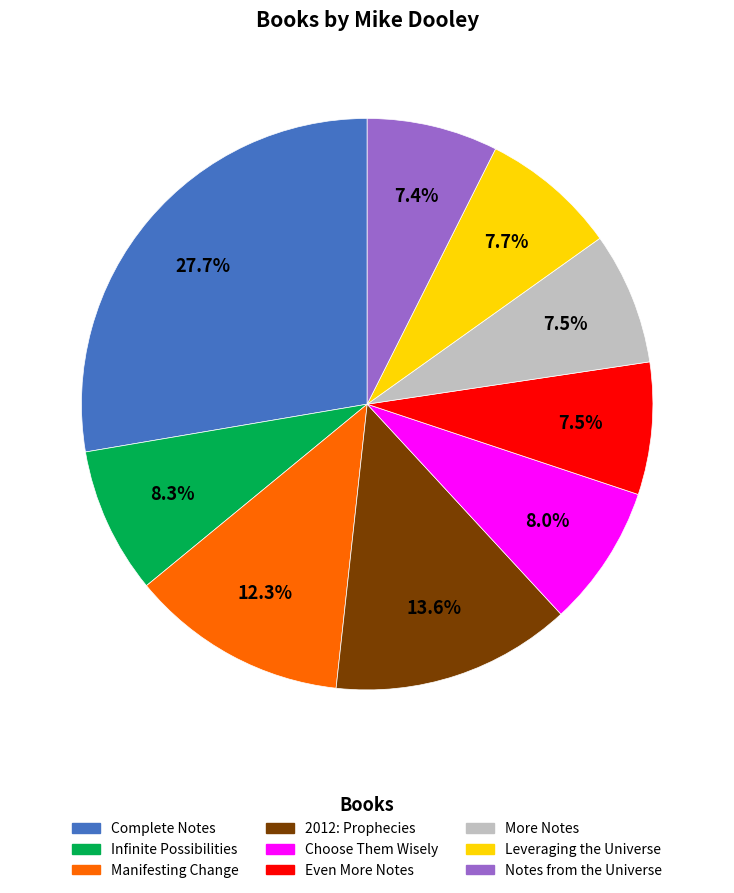

Is there a majority slice in this chart?

No